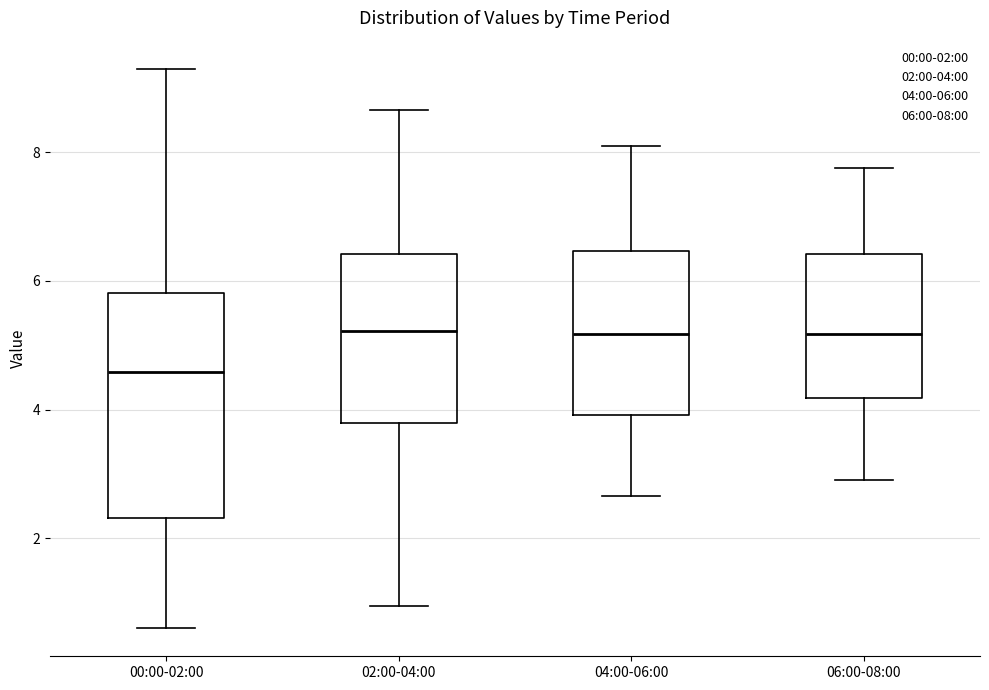

Where is the upper edge of the box for 02:00-04:00 on the y-axis? The values are not printed on the chart, so give them approximately, as read against the axis.

6.4